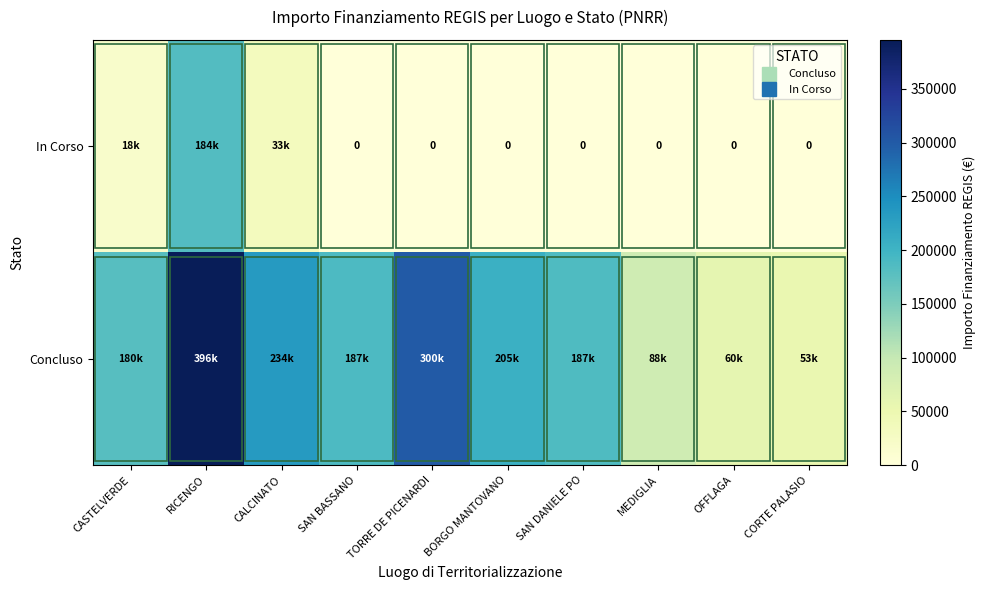

How many categories are shown in the chart?

10